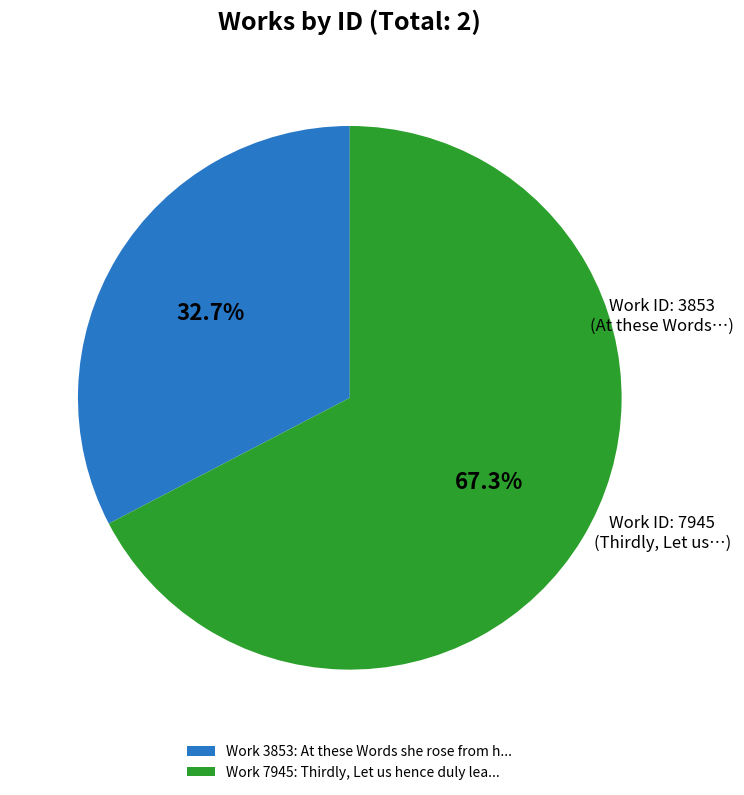

Is the sum of Work 3853: At these Words she rose from h... and Work 7945: Thirdly, Let us hence duly lea... greater than half?

Yes